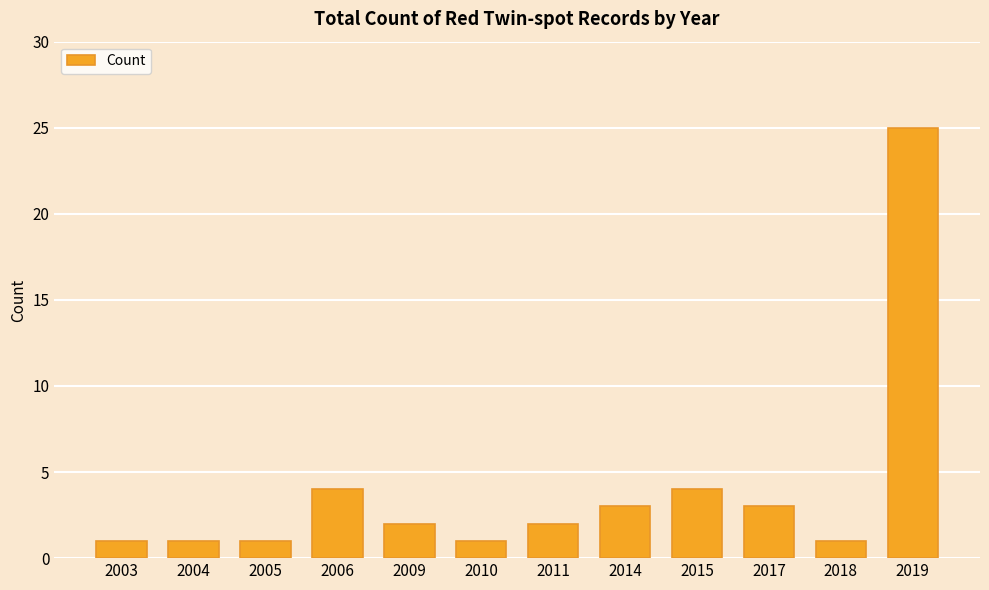

How many data points does each series have?

12